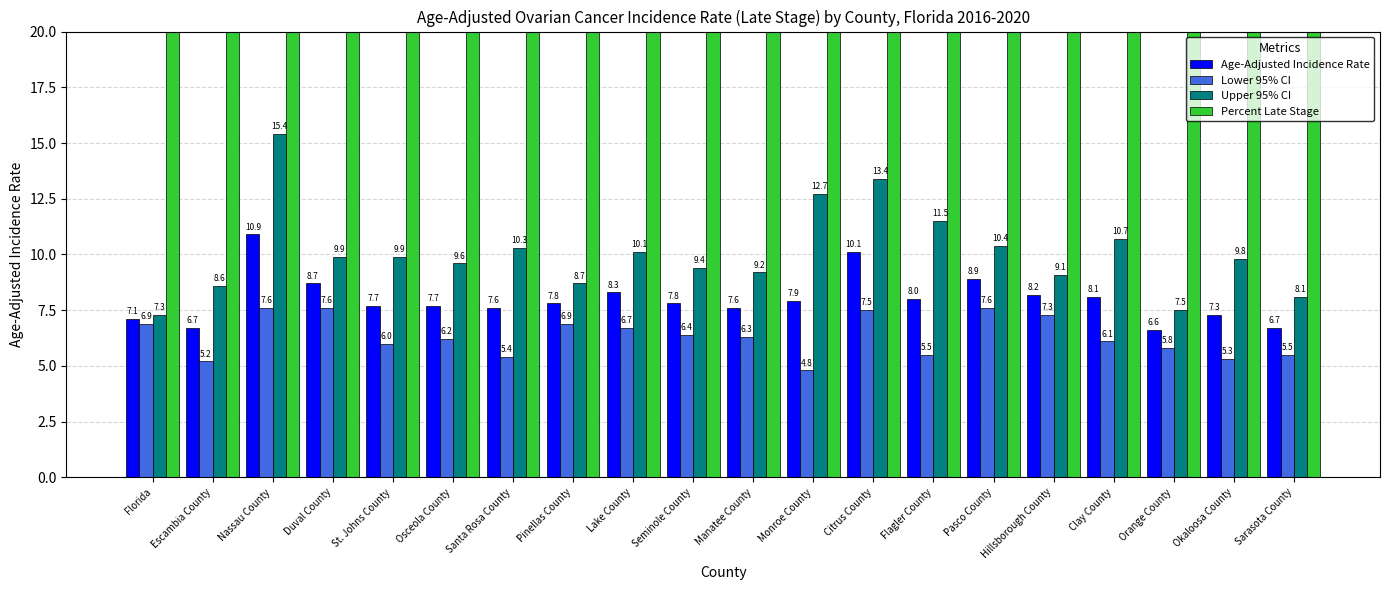

Between Pinellas County and Lake County, which series saw the biggest shift?

Upper 95% CI